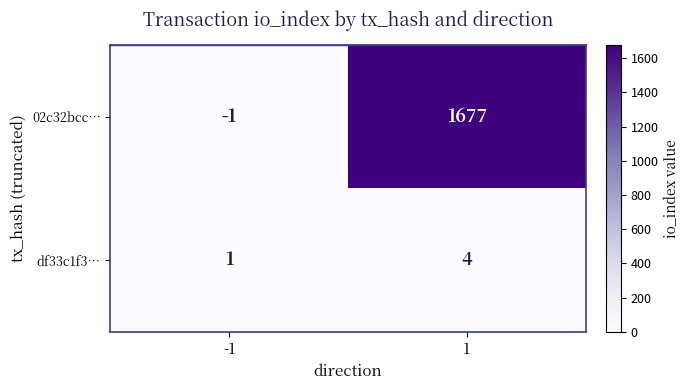

Between -1 and 1, which series saw the biggest shift?

02c32bcc…